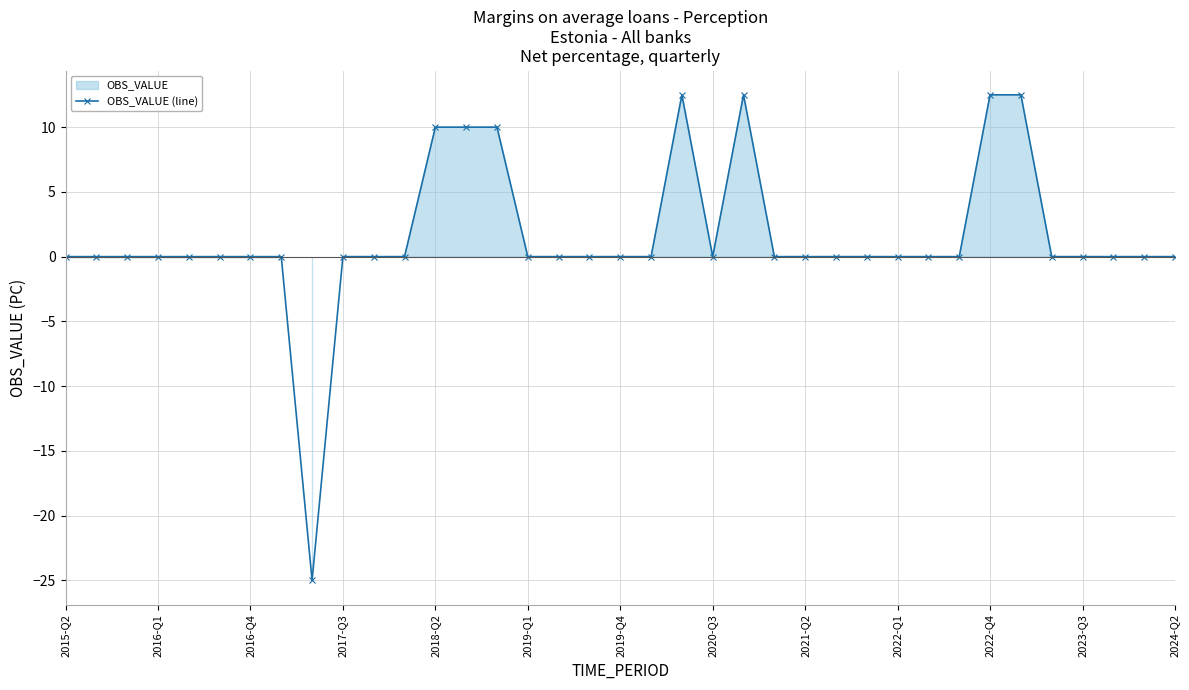

What is the lowest value of the OBS_VALUE (line) series?

-25.0